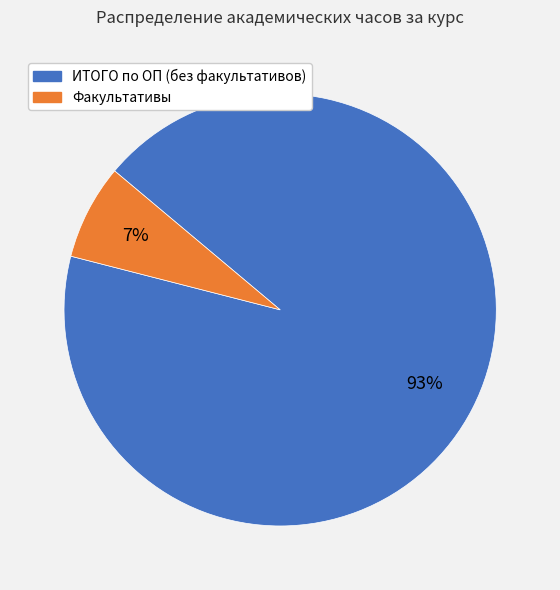

To the nearest percent, what percentage of the pie is ИТОГО по ОП (без факультативов)?

93%